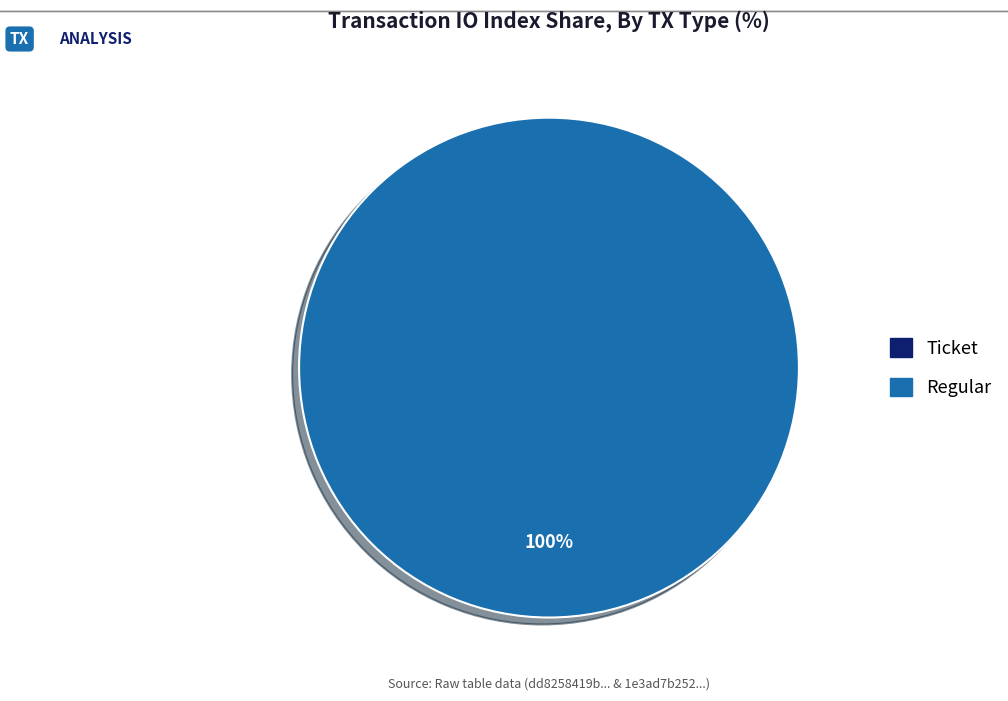

Which slice represents more than half of the pie?

Regular (io_index=20)